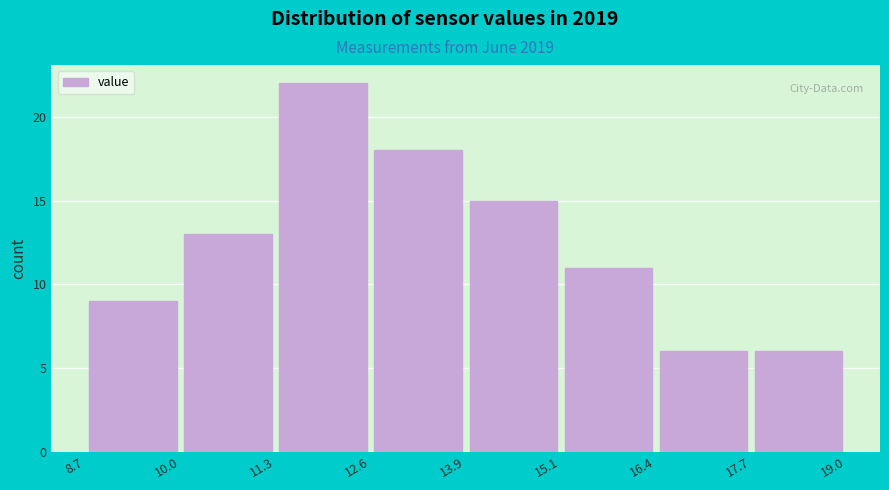

What is the height of the bar covering 17.7 to 19.0 on the x-axis? The values are not printed on the chart, so give them approximately, as read against the axis.

6